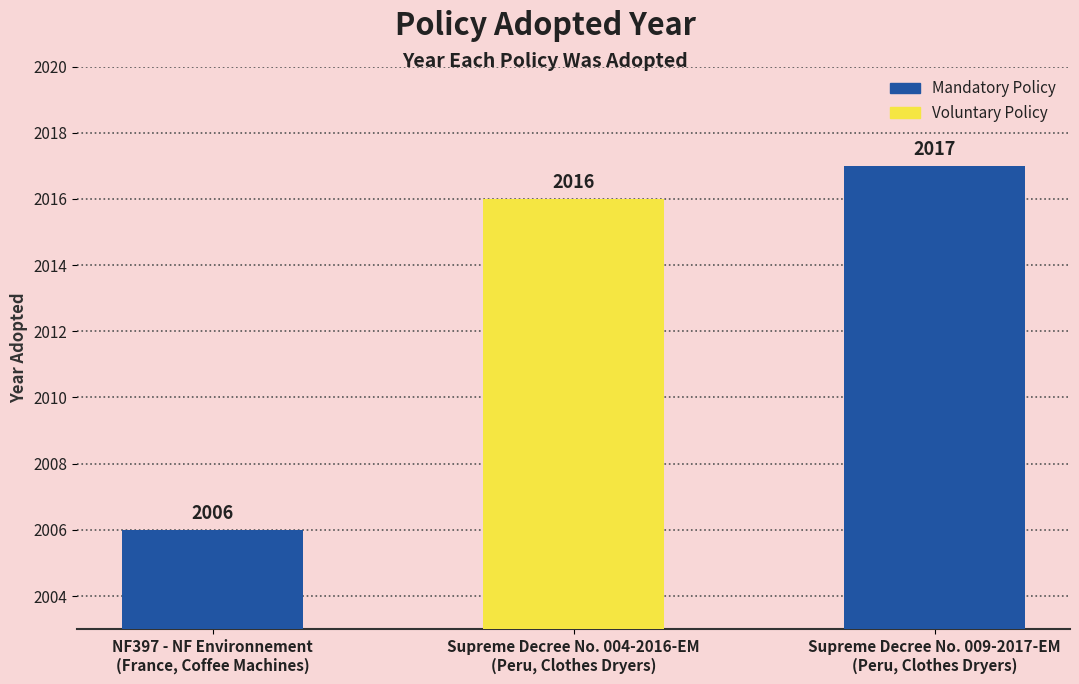

The value at Supreme Decree No. 009-2017-EM
(Peru, Clothes Dryers) is 3534. True or false?

False